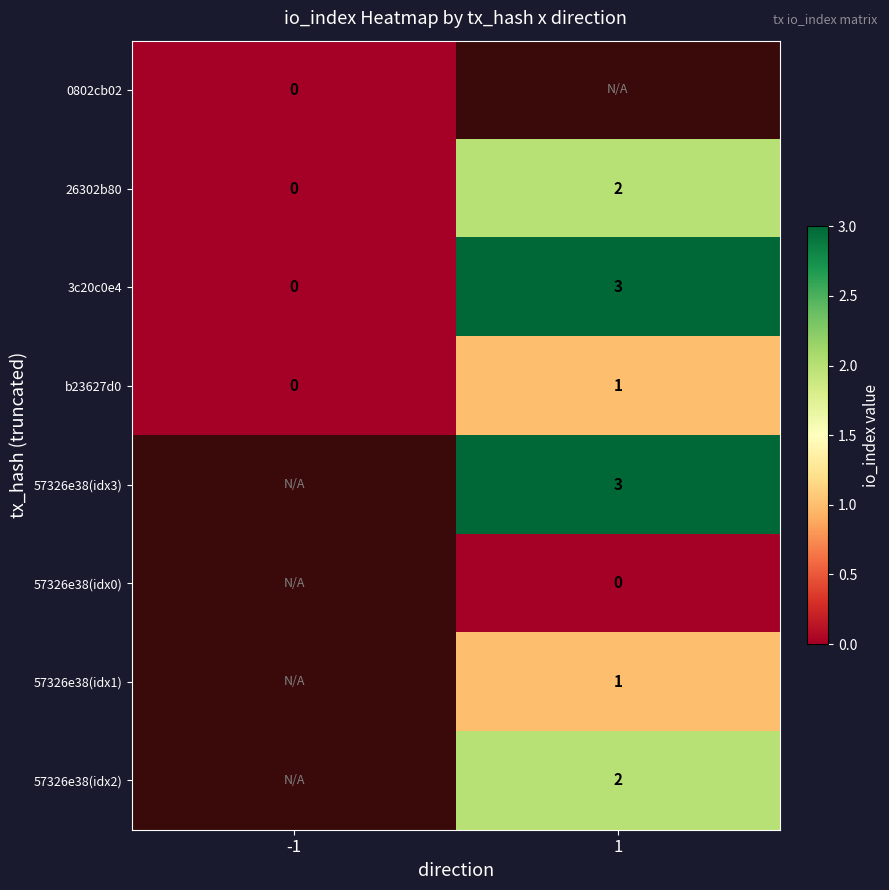

At which category does the chart reach its peak across all series?

1